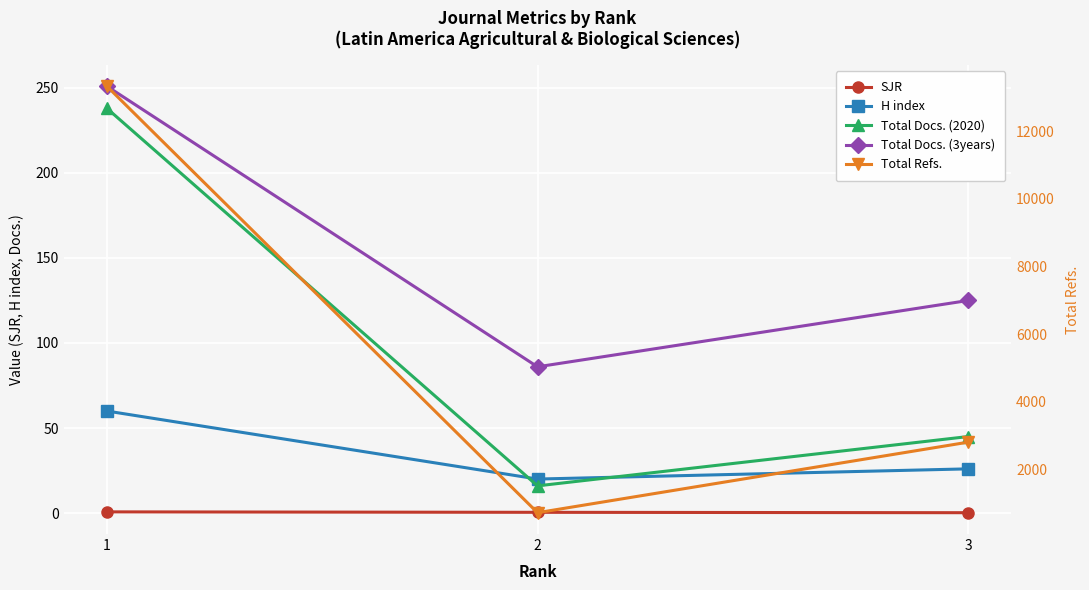

The value of SJR at 1 is 0.3. True or false?

False